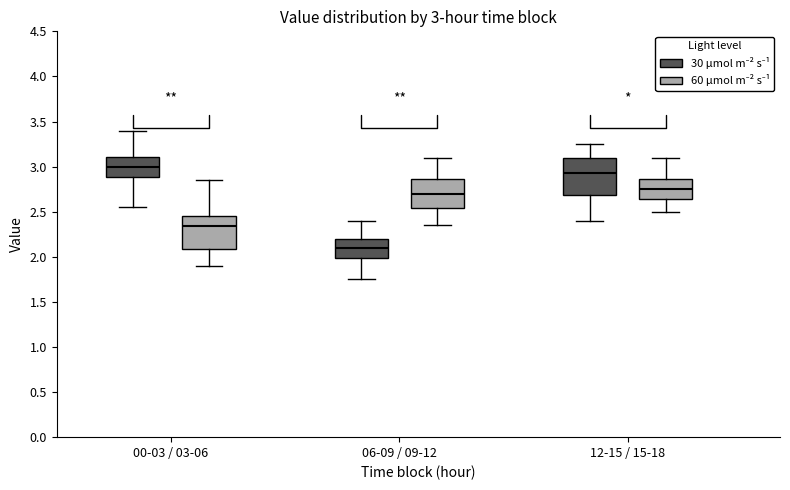

Which box's median line is the lowest?

06-09 / 09-12 (30 µmol m⁻² s⁻¹)